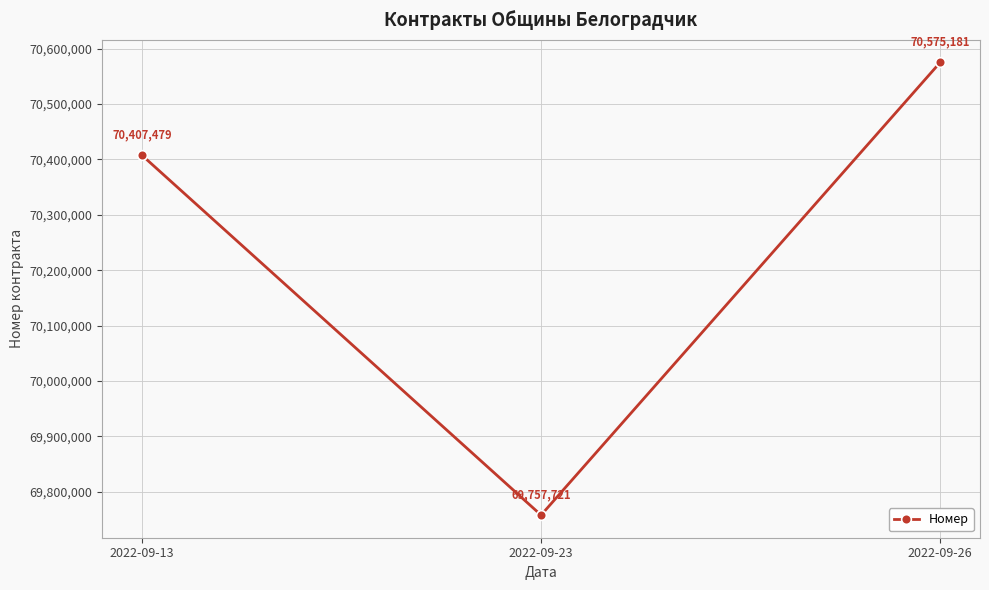

Does the chart have visible grid lines?

Yes